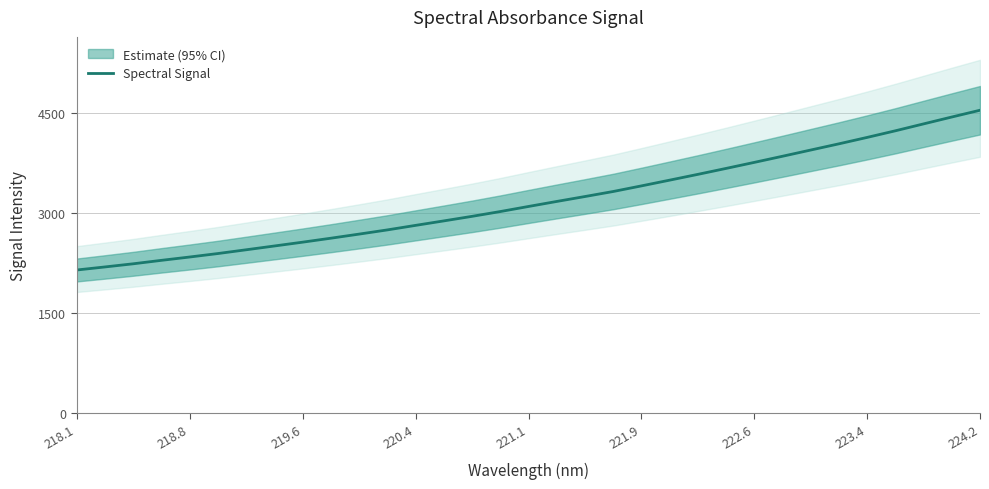

What position from the left is 218.1?

1